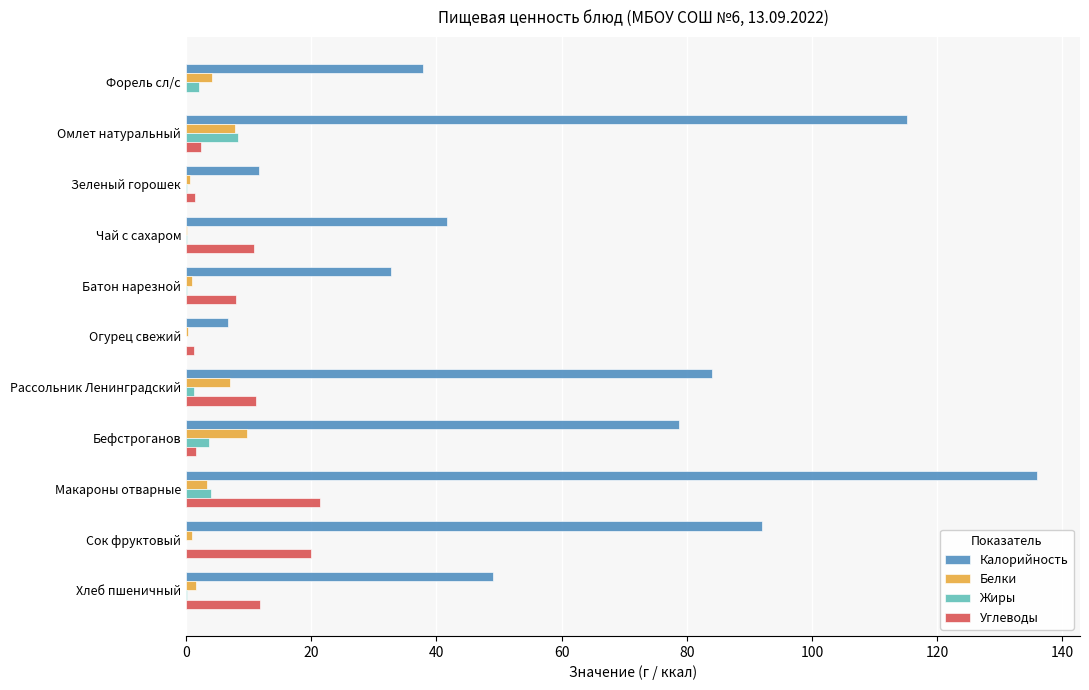

Is the value of Белки at Зеленый горошек greater than the value of Калорийность at Зеленый горошек?

No